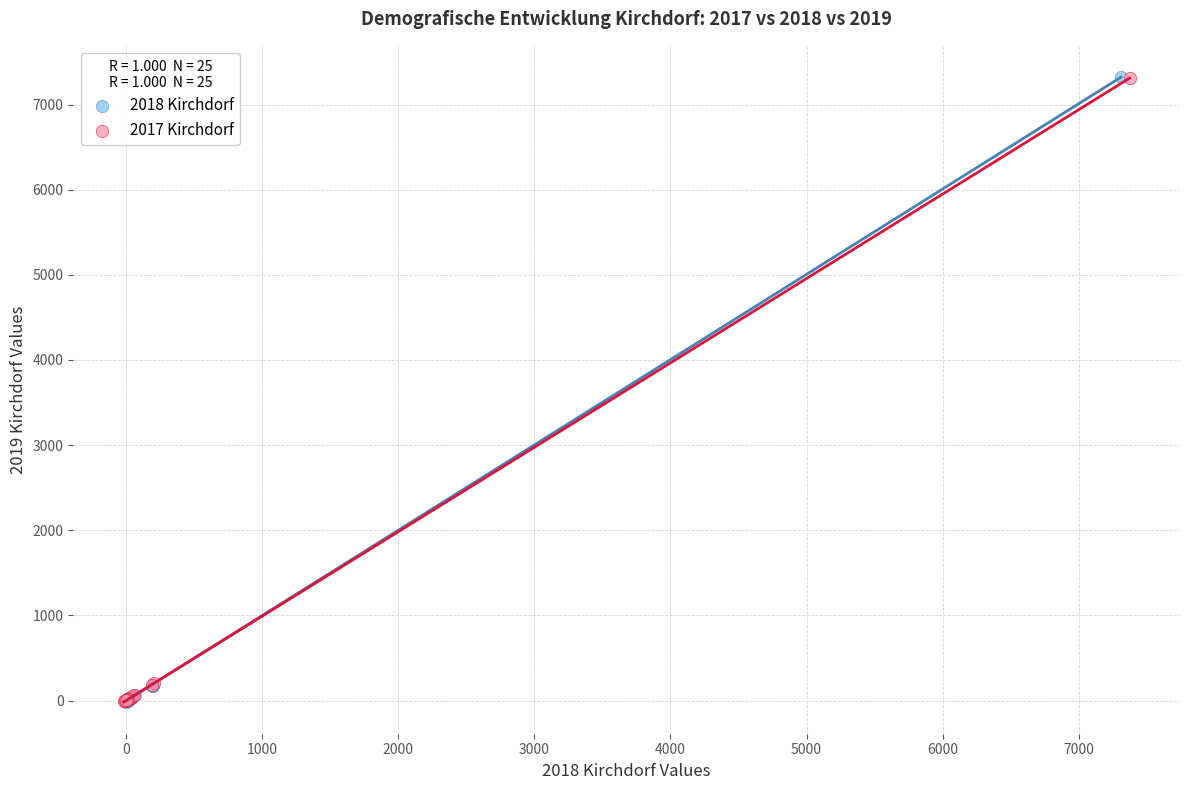

Which series has the largest Y range (max minus min)?

2018 Kirchdorf